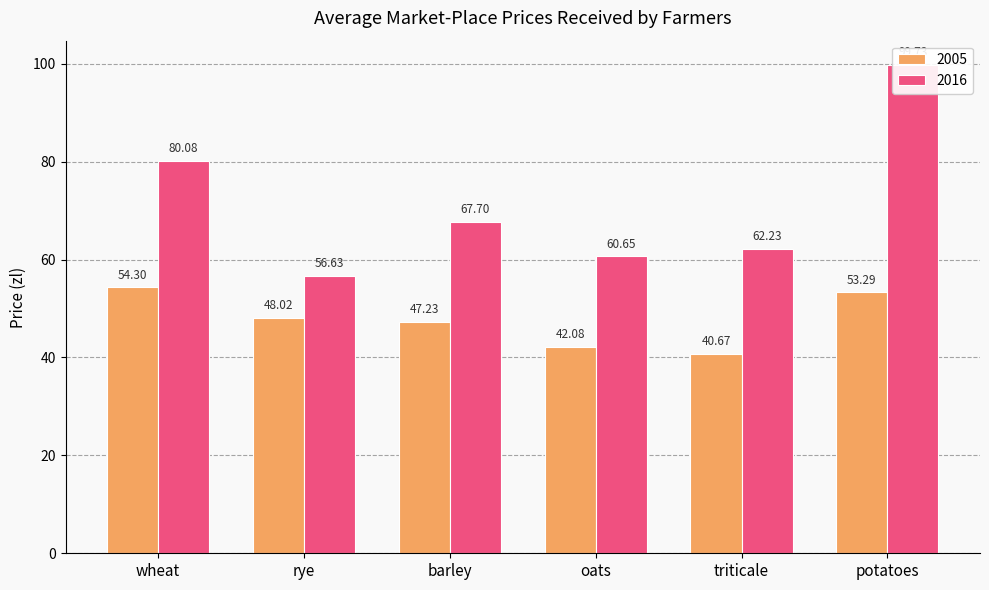

What is the difference between the 2005 values at barley and rye?

0.8